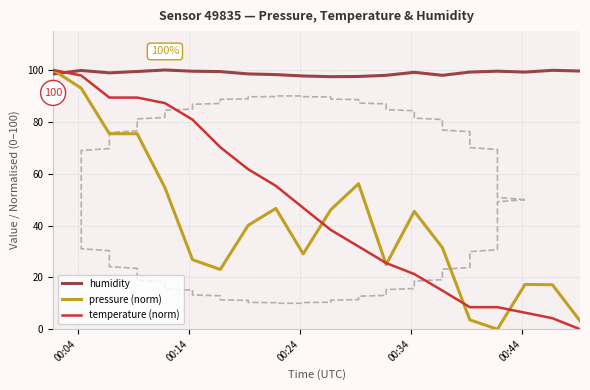

True or false: temperature (norm) and humidity intersect in this chart.

True